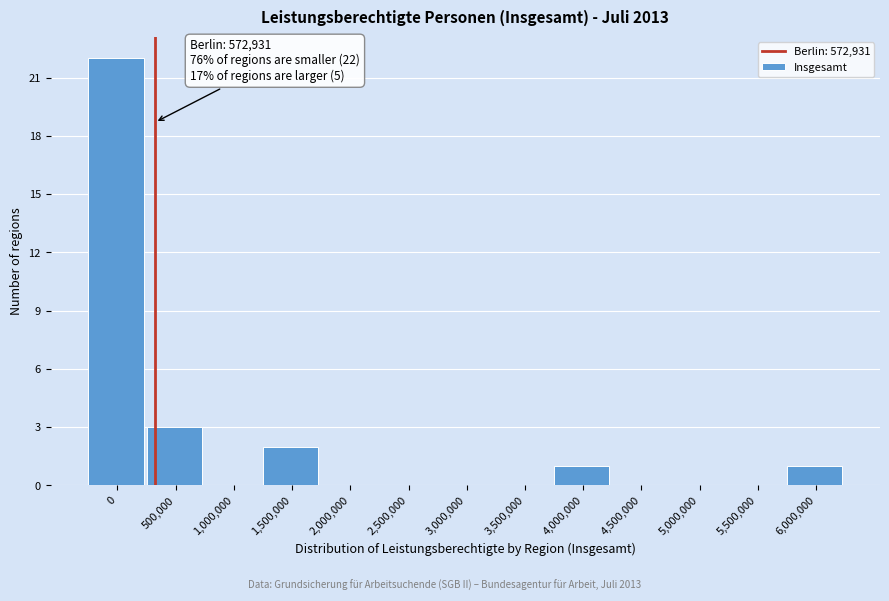

Reading left to right, extract all data points from this chart.

0=22	500,000=3	1,000,000=0	1,500,000=2	2,000,000=0	2,500,000=0	3,000,000=0	3,500,000=0	4,000,000=1	4,500,000=0	5,000,000=0	5,500,000=0	6,000,000=1